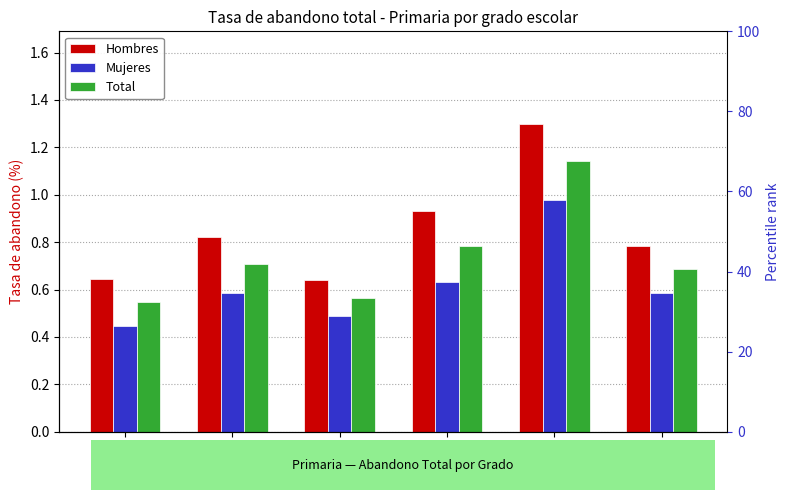

Are the bars grouped side by side (vs. stacked)?

Yes